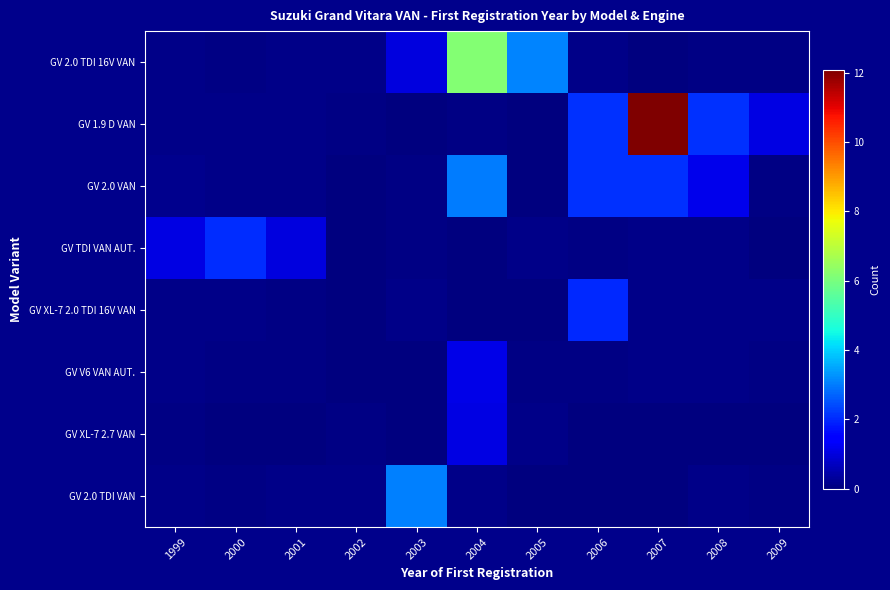

Which series has the largest range (max minus min)?

GV 1.9 D VAN